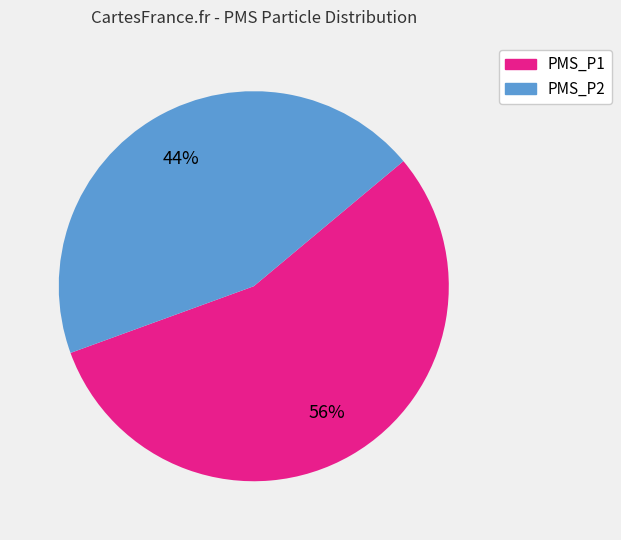

To the nearest percent, what portion does PMS_P1 represent?

56%